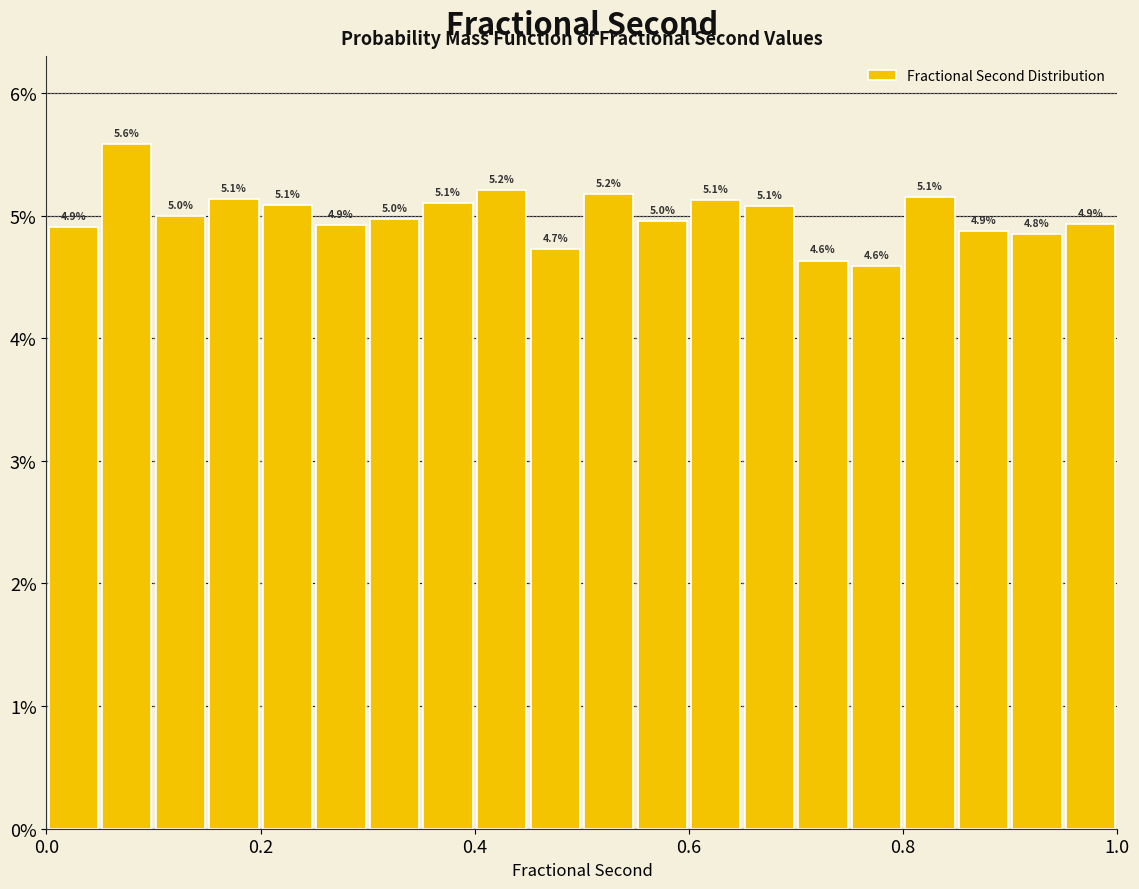

Around what value on the x-axis is the tallest bar? Give the approximate position of its centre, as read against the axis.

0.08